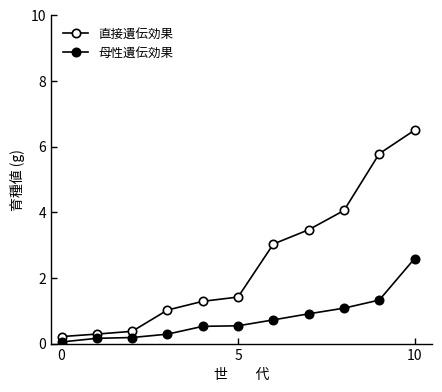

True or false: 直接遺伝効果 and 母性遺伝効果 intersect in this chart.

False